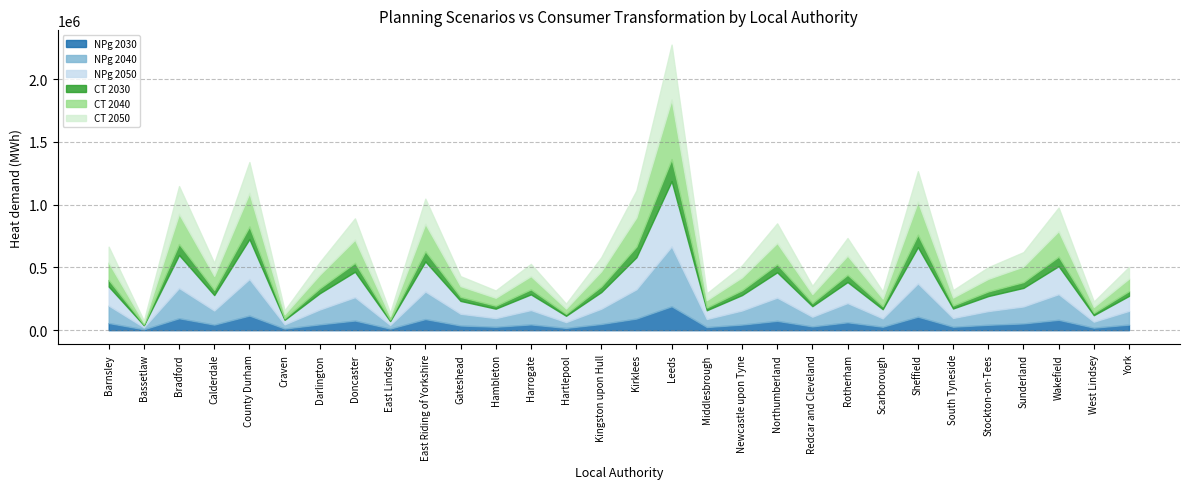

What is the label of the 7th point from the right?

Sheffield